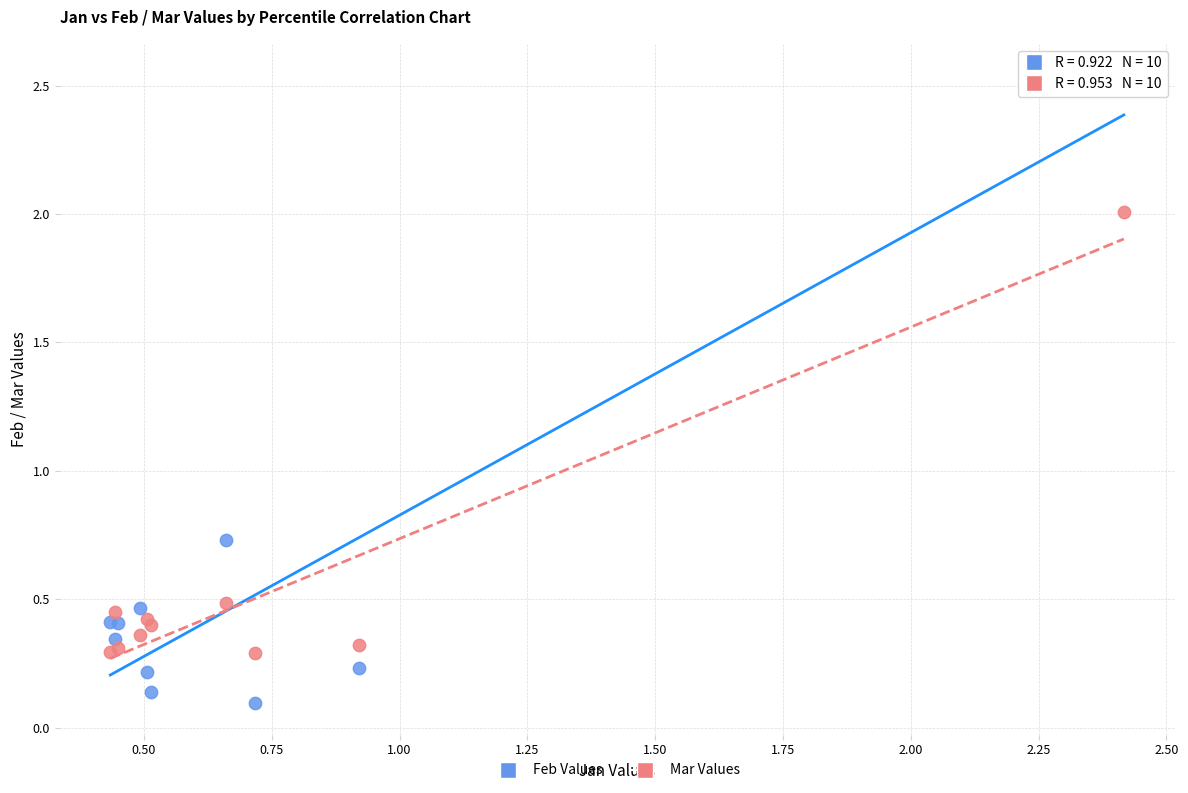

Which series reaches the maximum Y coordinate?

Feb Values